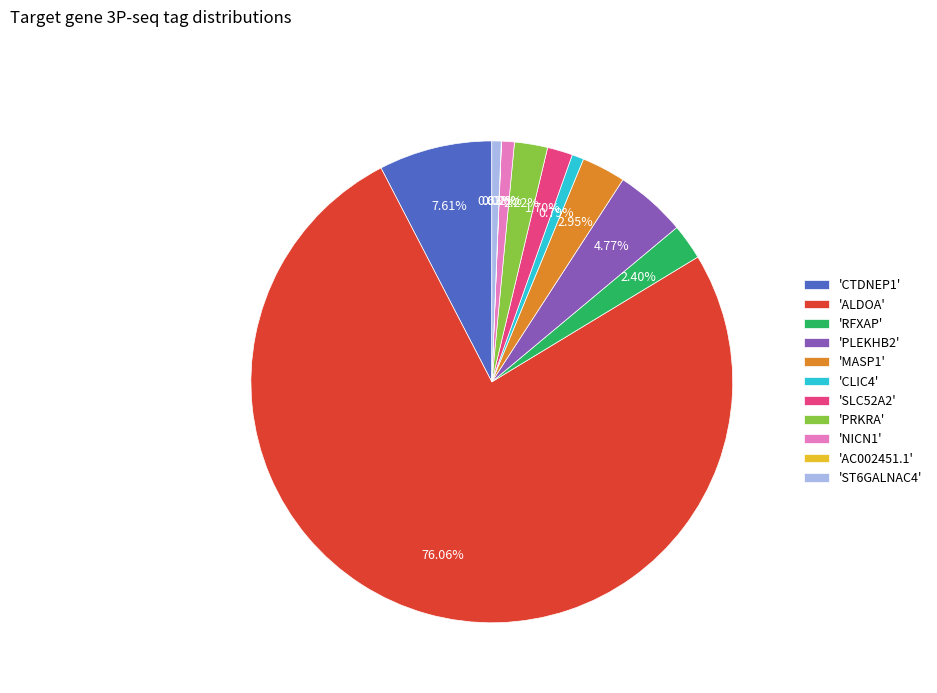

Which category has the biggest portion of the pie?

'ALDOA'